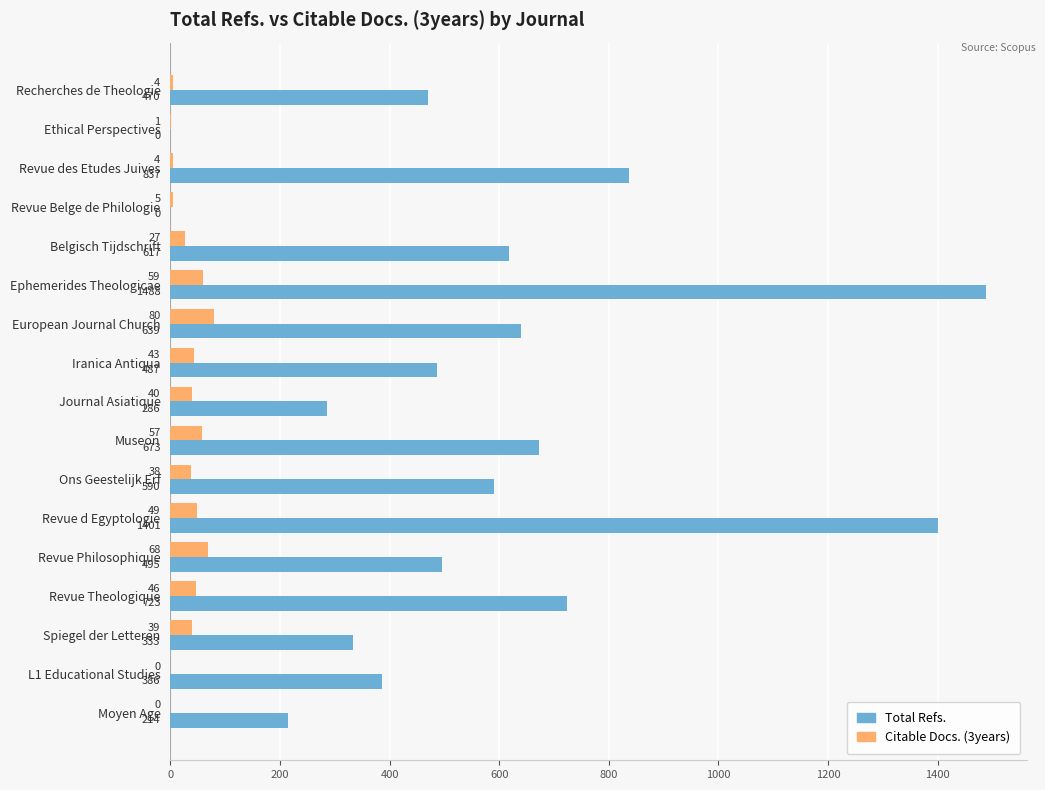

Is it true that Total Refs. equals 2193 at Ephemerides Theologicae?

False